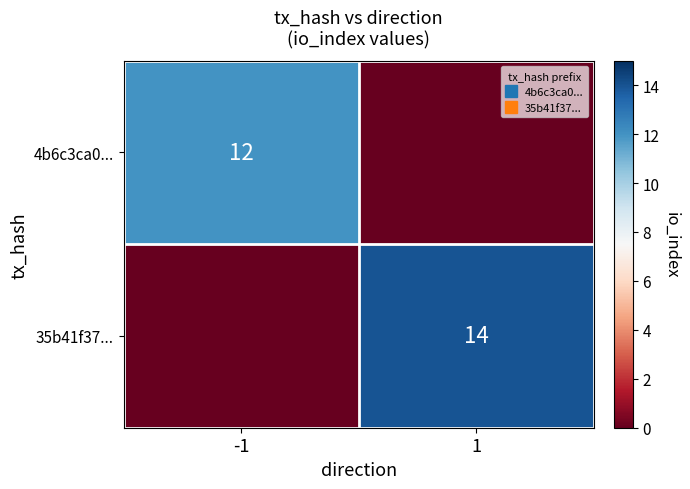

Rank the series by their maximum value, from highest to lowest.

35b41f37..., 4b6c3ca0...